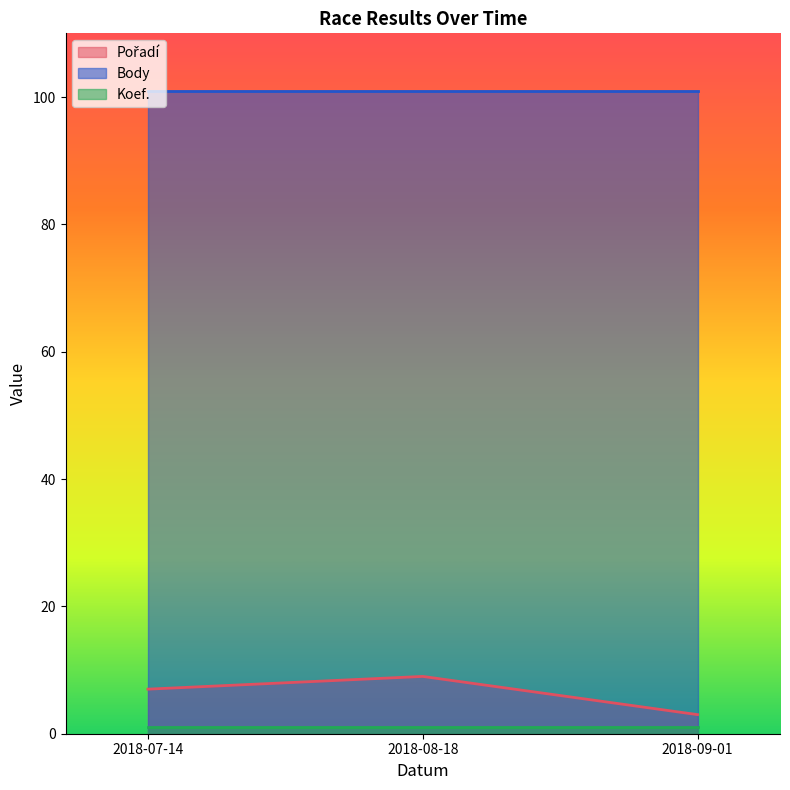

What is the smallest value displayed?

1